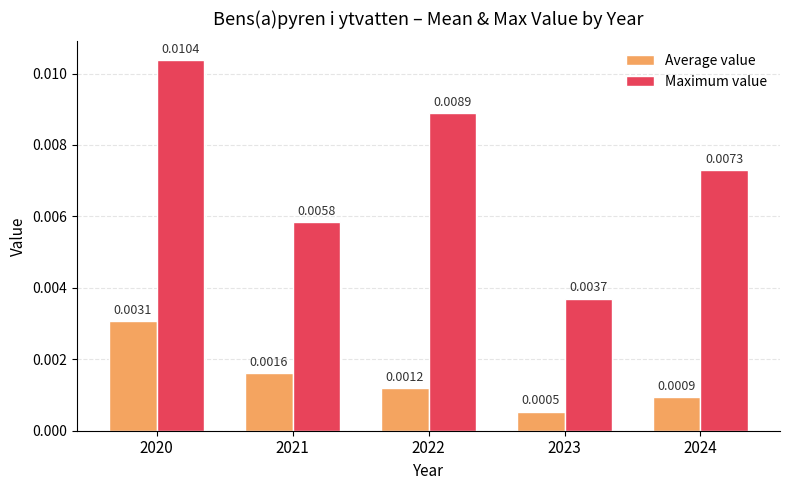

Which series changed the most between 2021 and 2024?

Maximum value